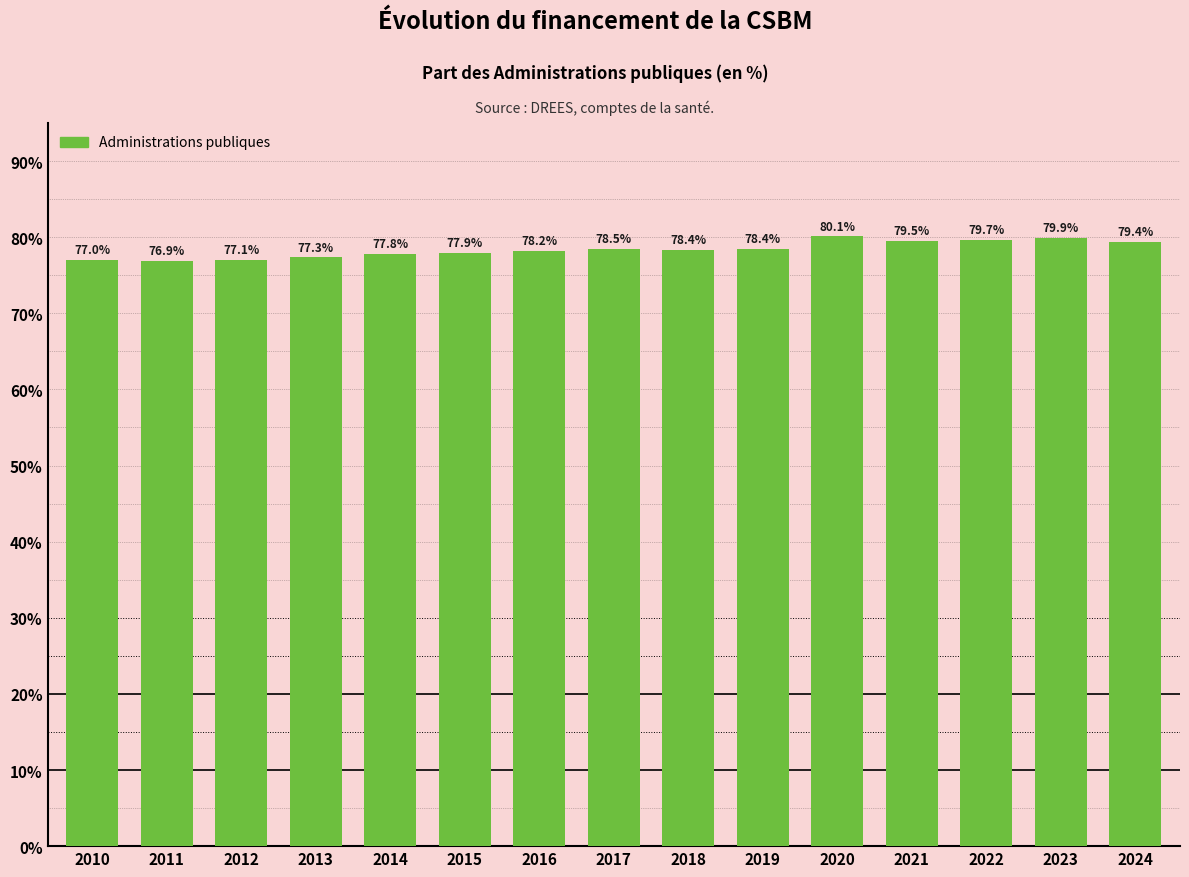

Reading left to right, list all the values displayed in this chart.

77.0	76.9	77.1	77.3	77.8	77.9	78.2	78.5	78.4	78.4	80.1	79.5	79.7	79.9	79.4